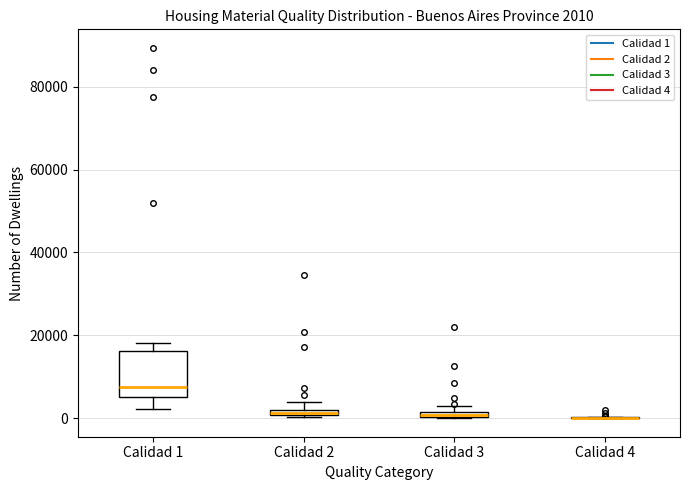

Which box is the tallest, from its lower edge to its upper edge?

Calidad 1